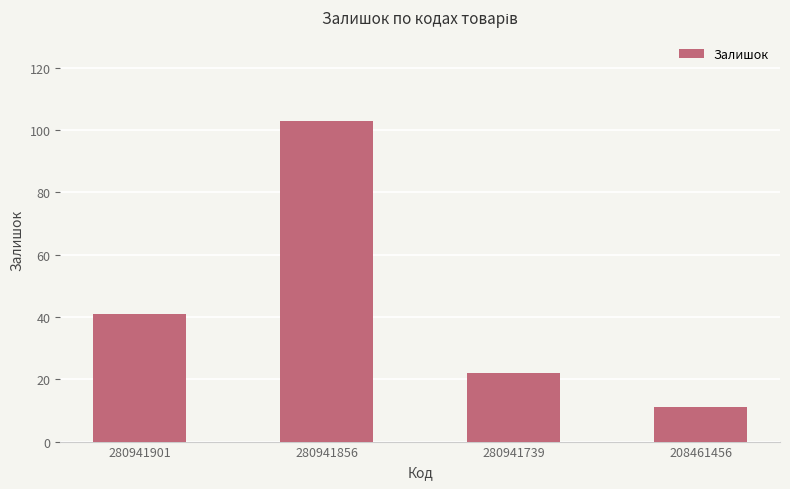

What is the change in value from 280941901 to 280941739?

-19